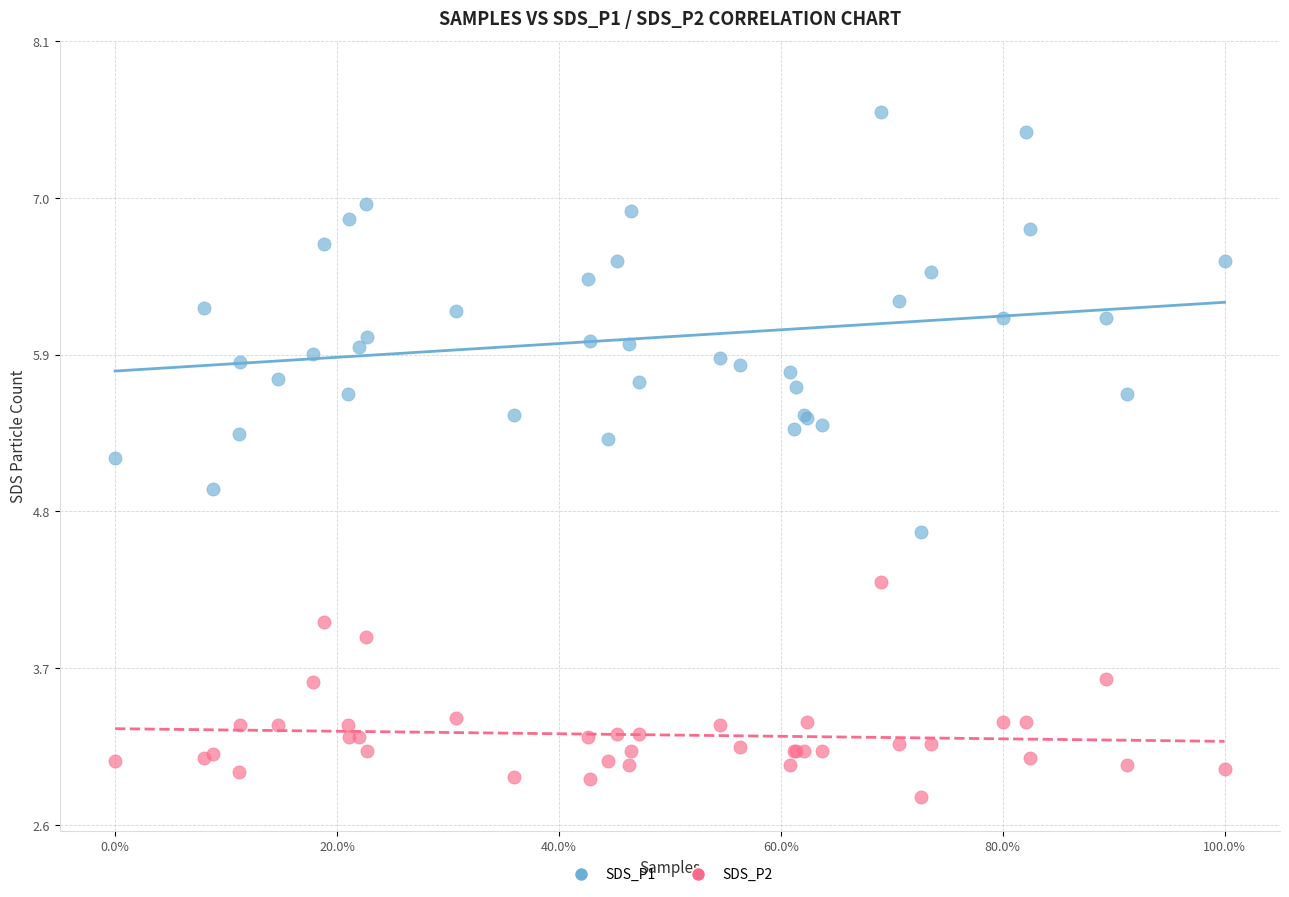

Which series has the widest spread of Y values?

SDS_P1